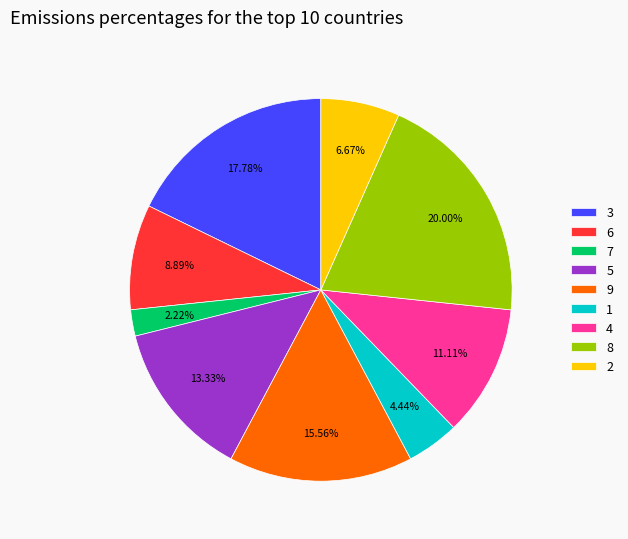

Combined, what portion of the pie is 5 and 8?

33.3%